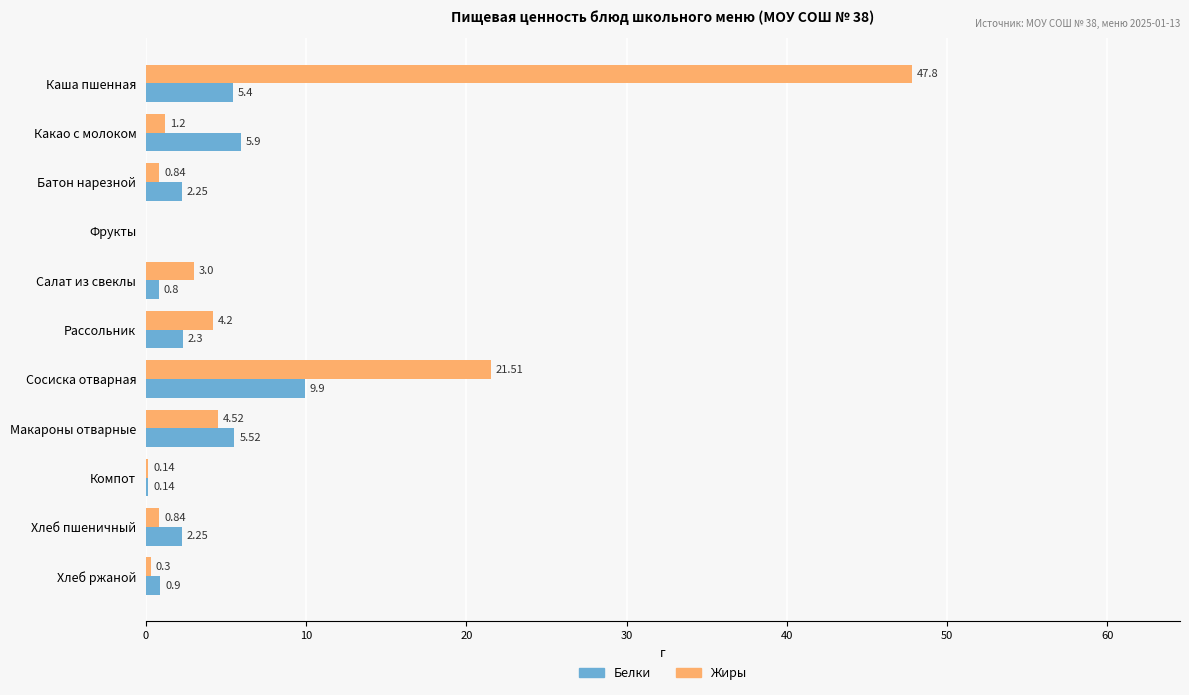

At which label is Жиры closest to 23?

Сосиска отварная